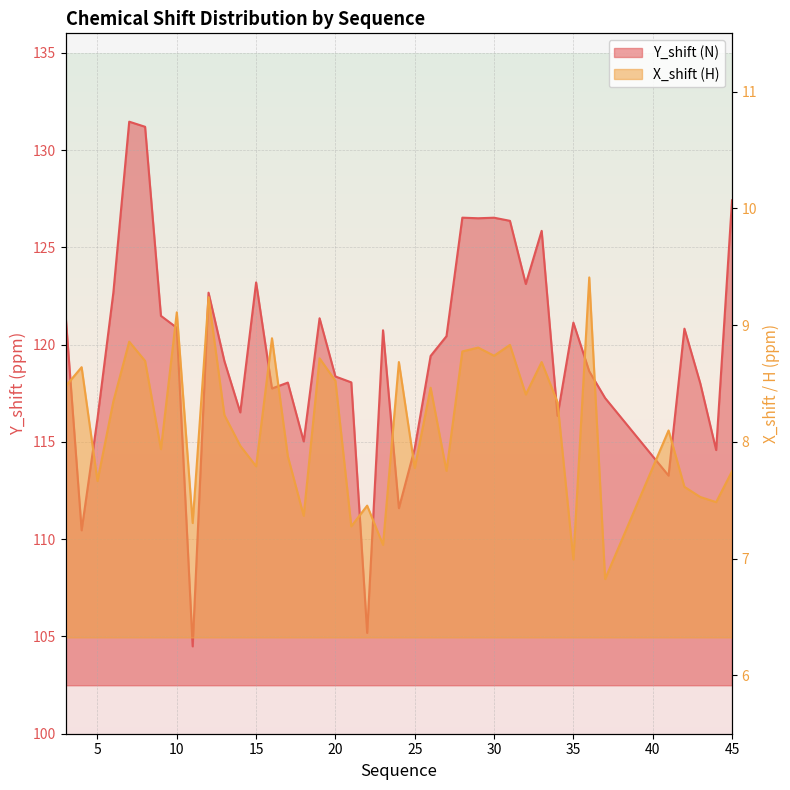

True or false: X_shift (H) has more than 2 points higher than both neighbors.

True